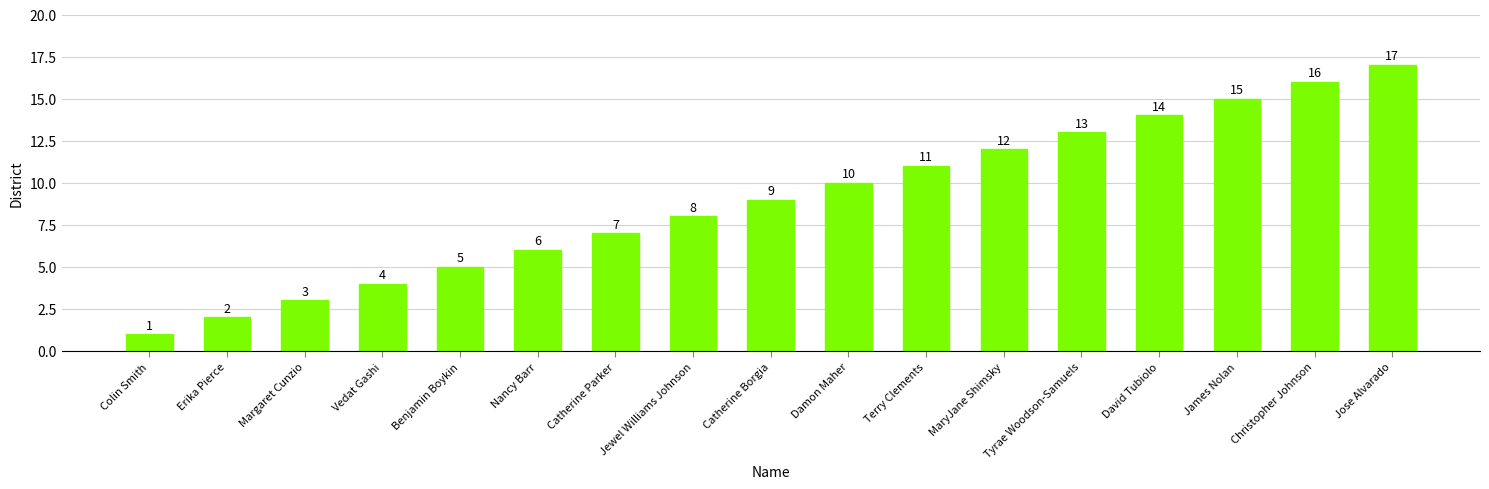

What is the average value?

9